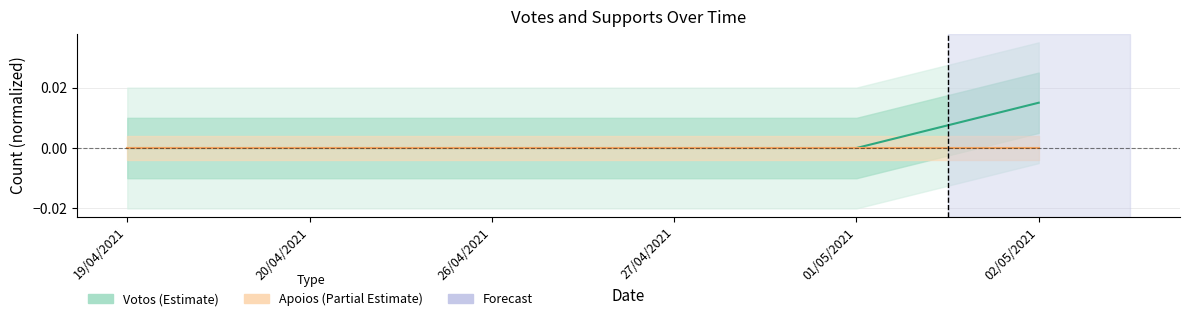

How many data points in Votos (Estimate) are above 0?

1